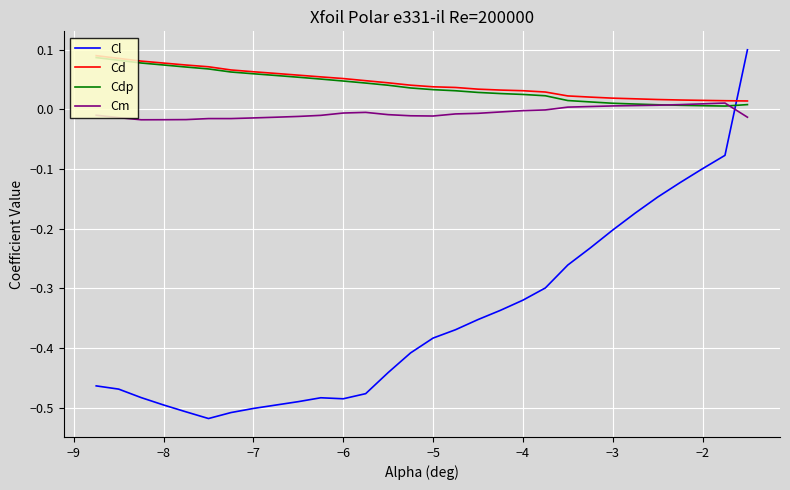

True or false: Cdp and Cl intersect in this chart.

True